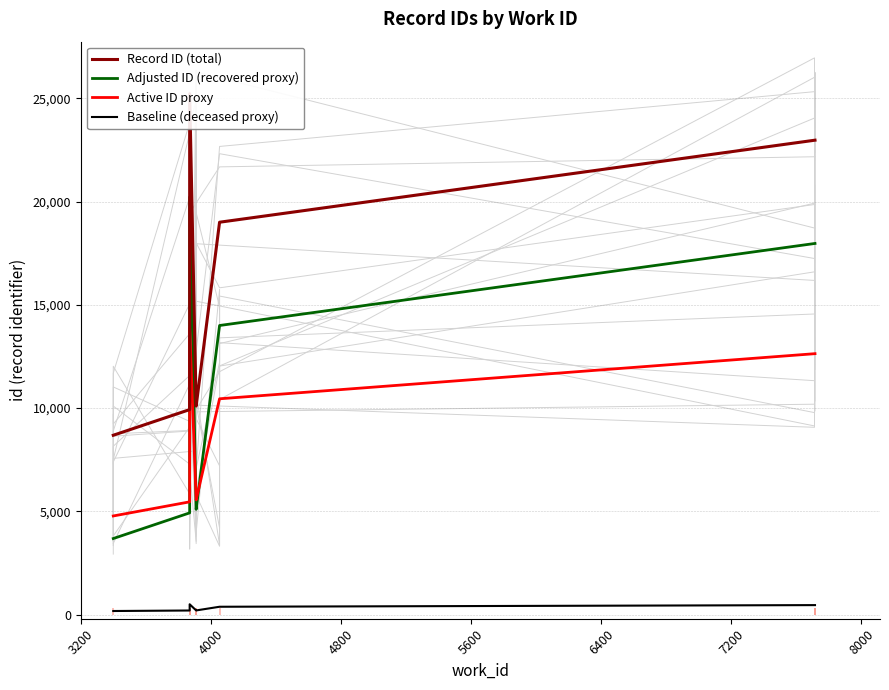

How many data points in Adjusted ID (recovered proxy) are above 13997?

3